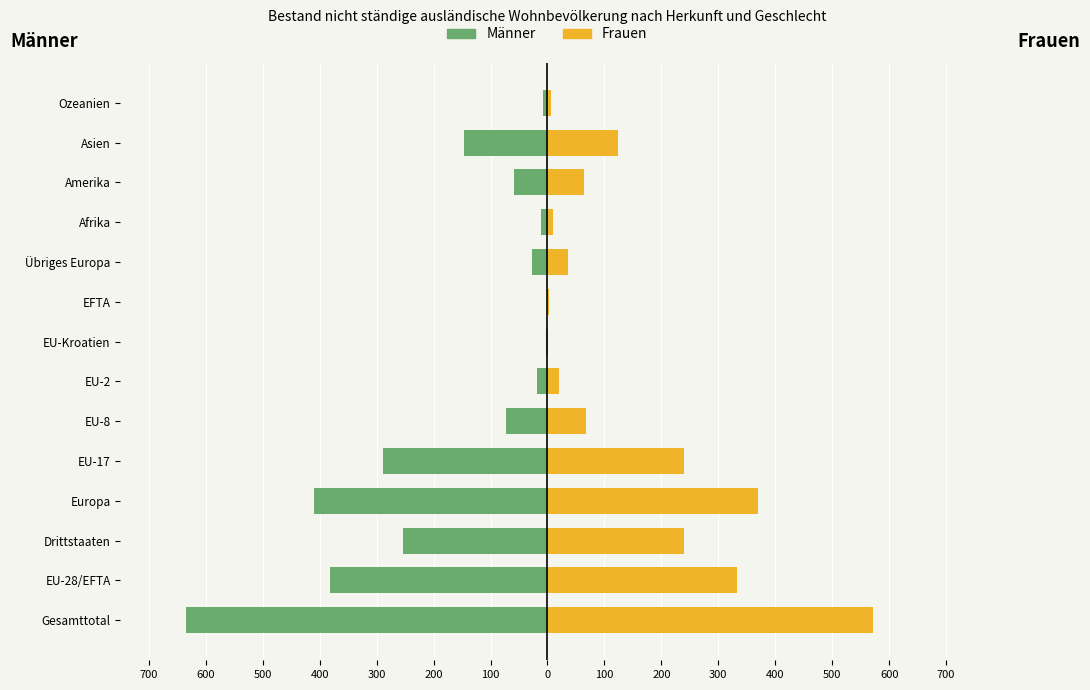

List the series in order of their peak value, highest first.

Frauen, Männer